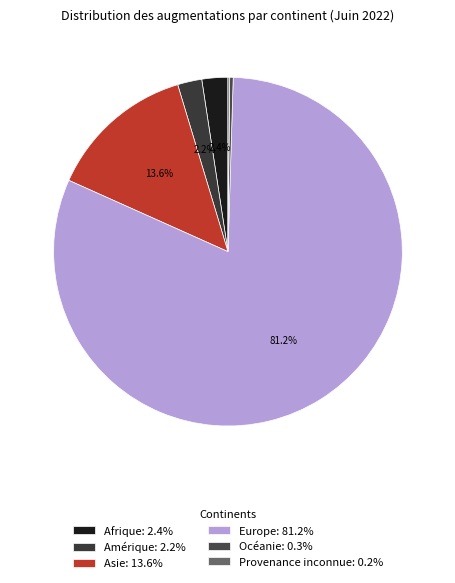

Which slice is the largest?

Europe